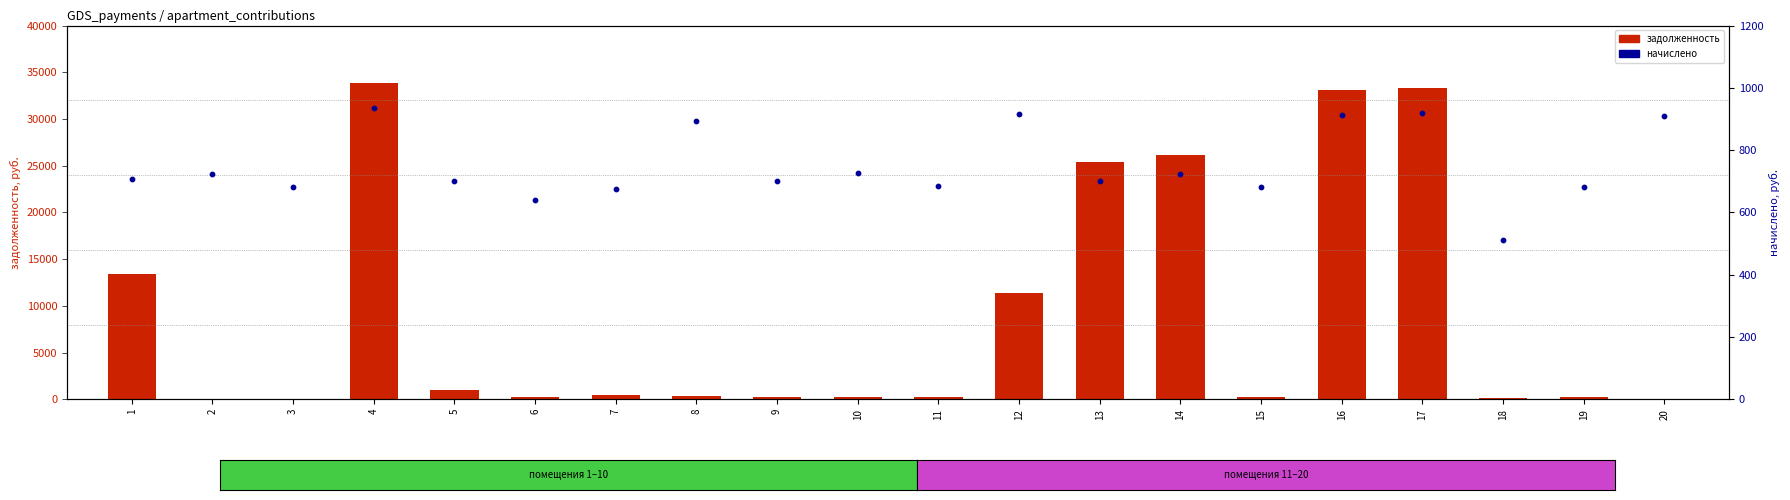

Which series has the largest Y range (max minus min)?

задолженность